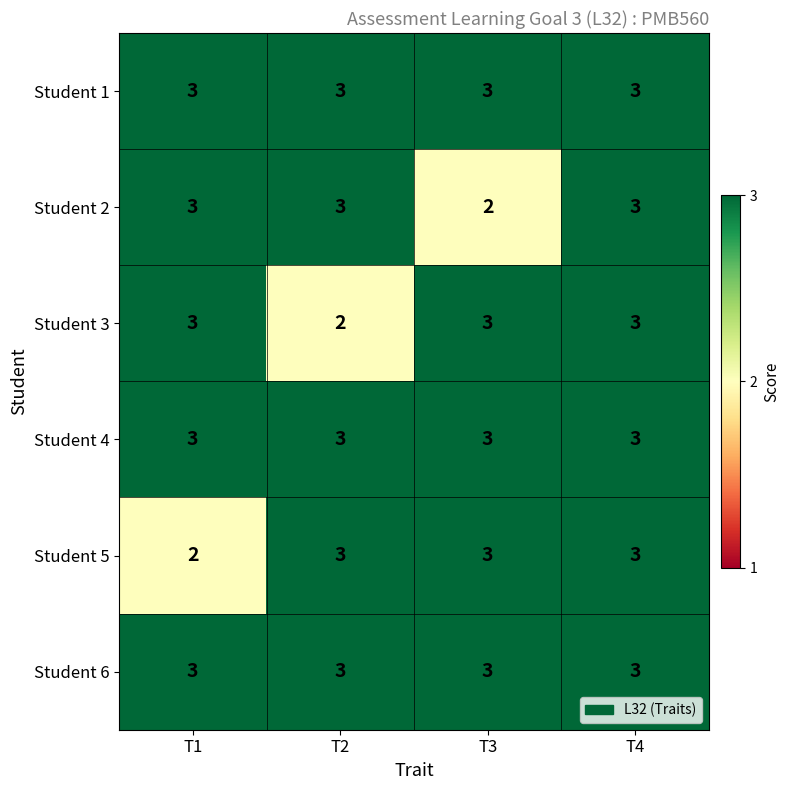

Count the number of categories in the chart.

4